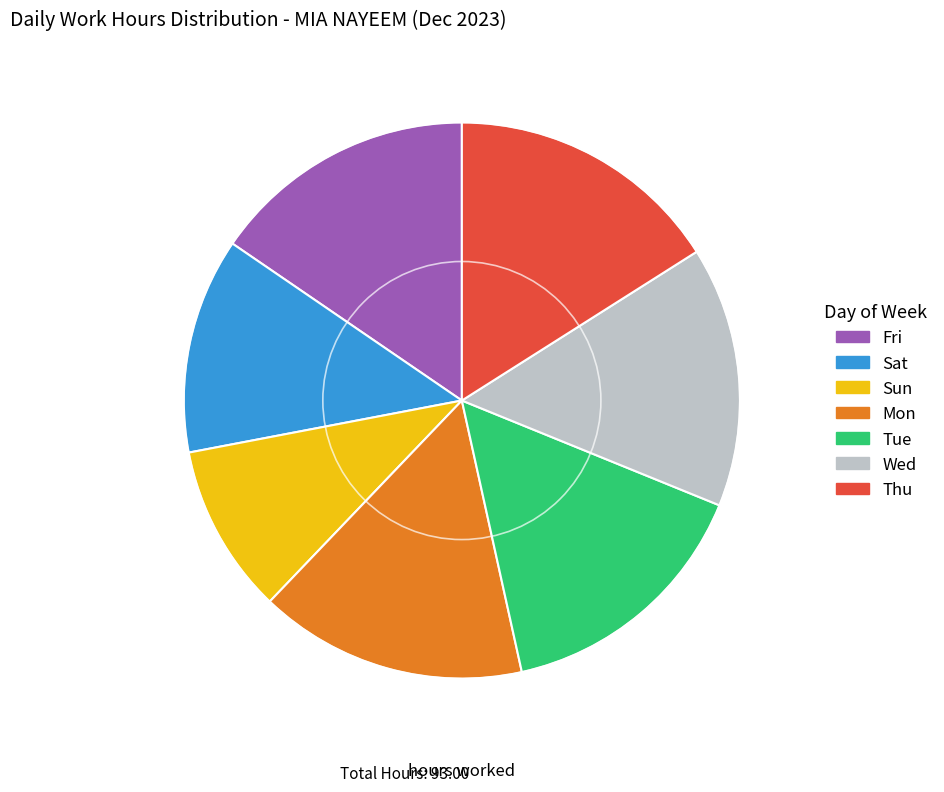

Approximately how many times larger is the value at Tue compared to Sat?

1.2